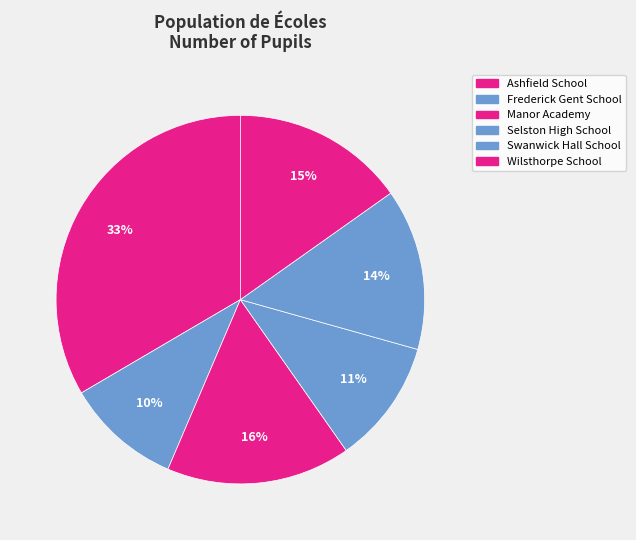

Does Frederick Gent School account for over 50% of the chart?

No